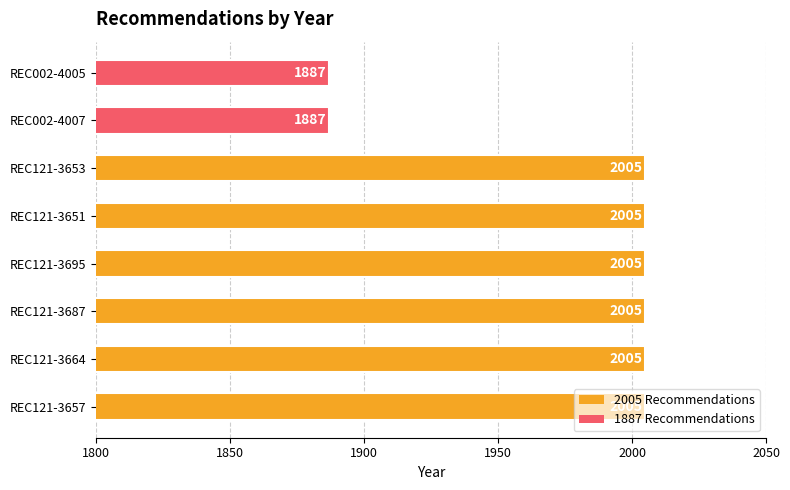

What is the minimum value shown in the chart?

1887